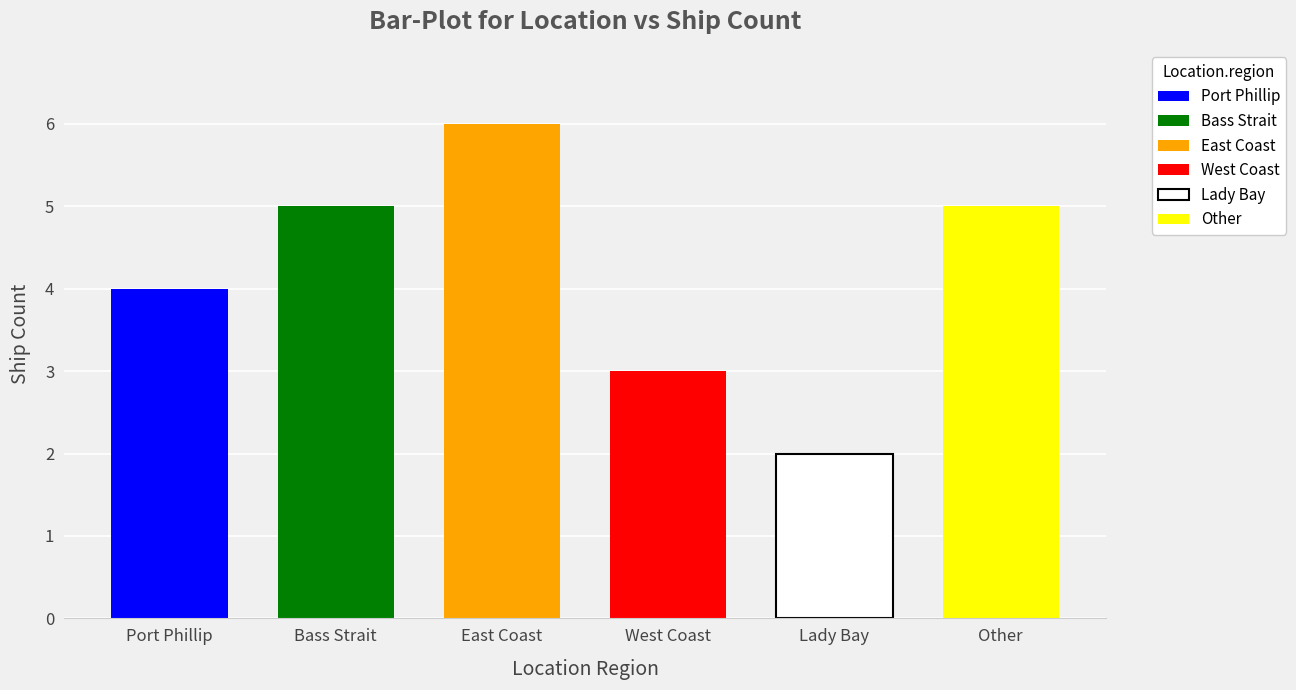

Which label corresponds to the smallest value in the chart?

Lady Bay